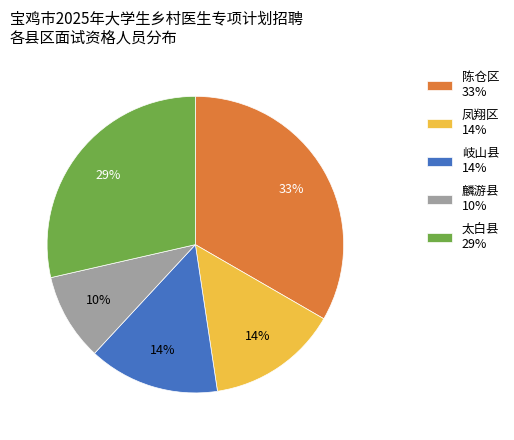

To the nearest percent, what percentage of the pie is 岐山县?

14%